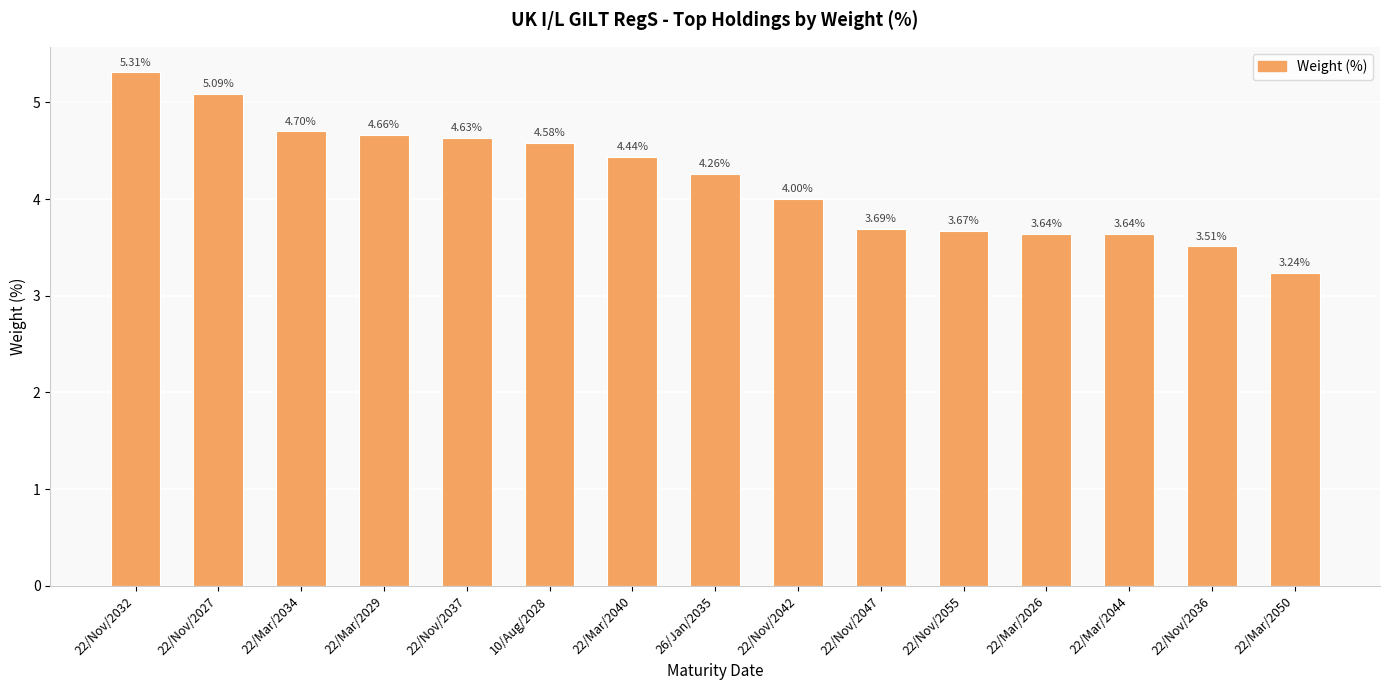

What is the change in value from 22/Nov/2042 to 22/Mar/2044?

-0.4